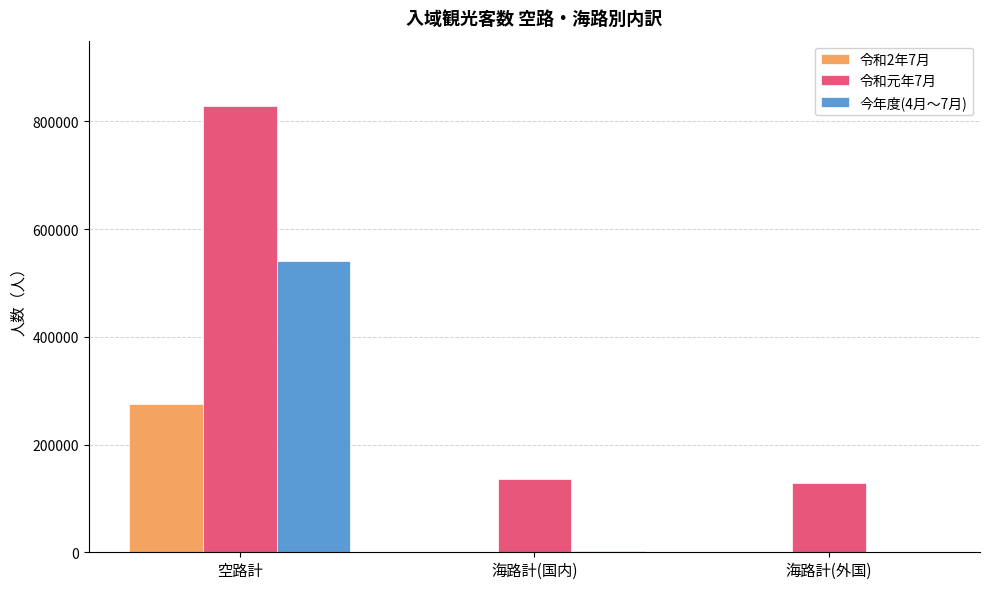

What is the difference between the 令和元年7月 values at 空路計 and 海路計(外国)?

699100